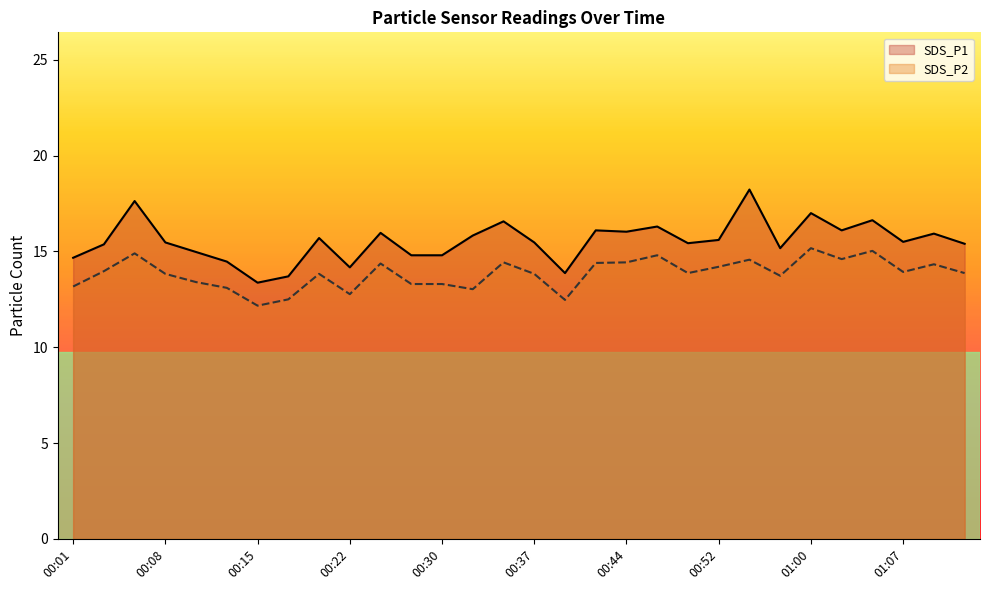

At which category does SDS_P1 reach its first local peak?

00:05